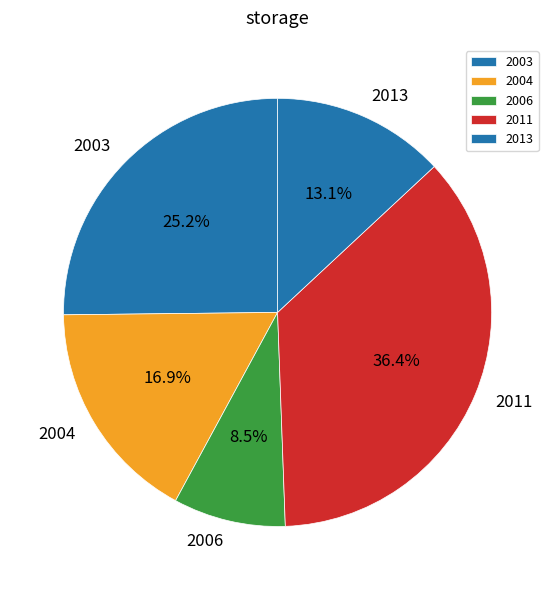

Which has a higher value, 2003 or 2013?

2003